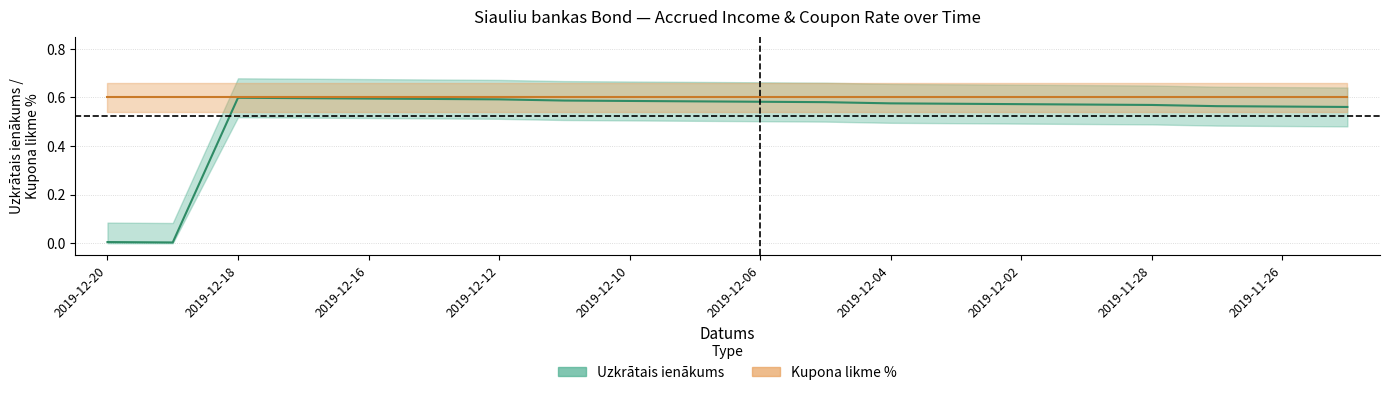

Count the number of categories in the chart.

20